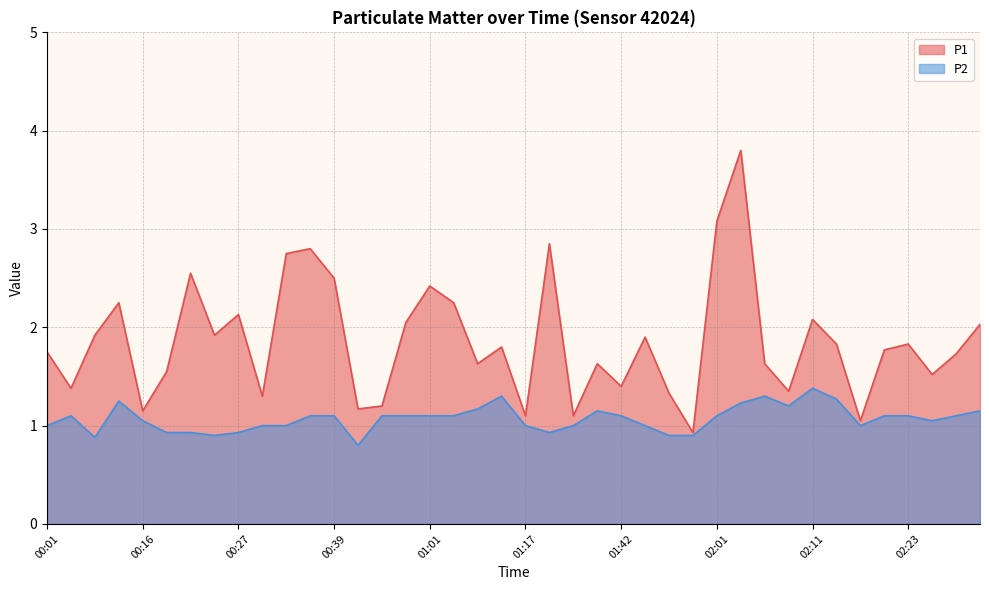

True or false: P2 and P1 cross at least once.

False